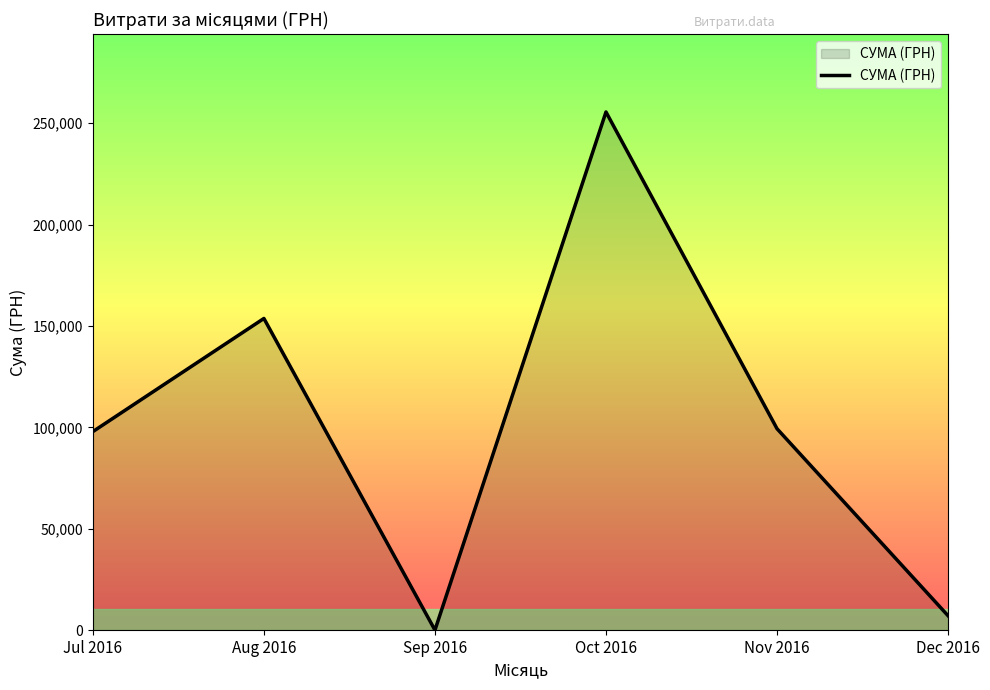

What is the change in value from Sep 2016 to Oct 2016?

+255550.2